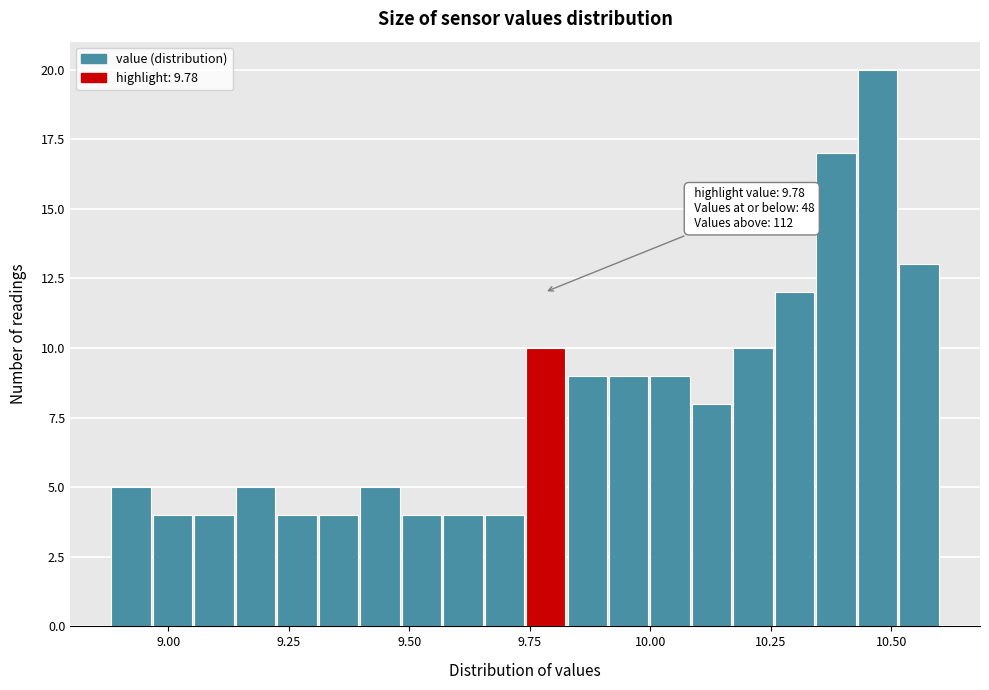

Around what value on the x-axis is the tallest bar? Give the approximate position of its centre, as read against the axis.

10.45